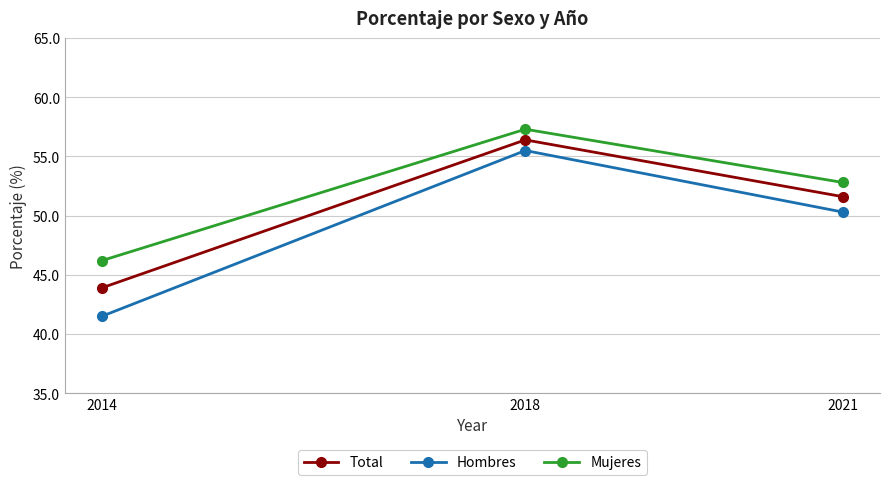

How many categories are shown in the chart?

3